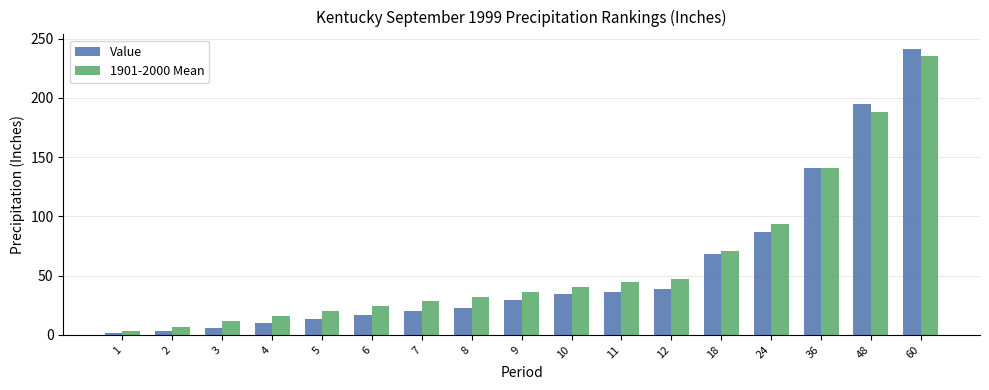

What is the total value across all series at 18?

139.5